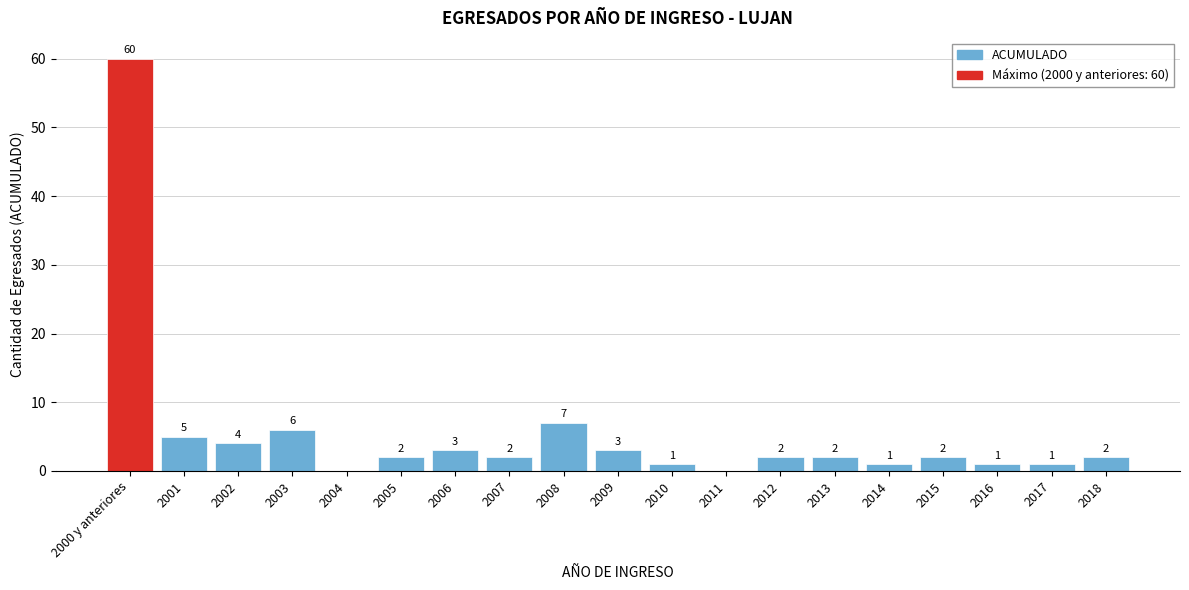

Reading left to right, extract all data points from this chart.

2000 y anteriores=60	2001=5	2002=4	2003=6	2004=0	2005=2	2006=3	2007=2	2008=7	2009=3	2010=1	2011=0	2012=2	2013=2	2014=1	2015=2	2016=1	2017=1	2018=2